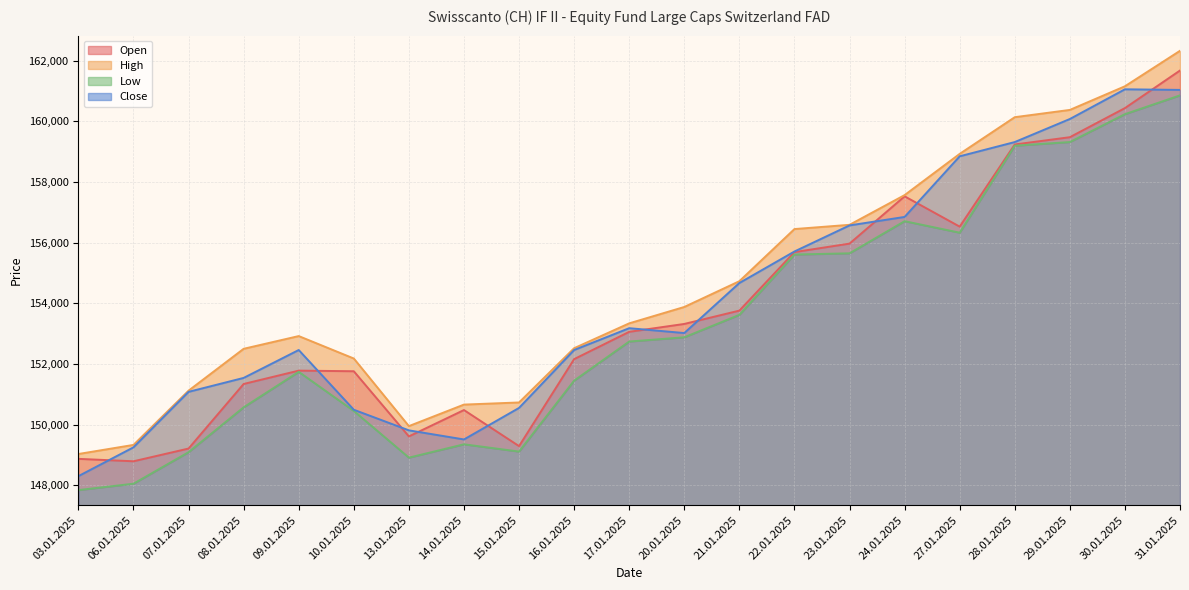

At which category does the chart reach its peak across all series?

31.01.2025